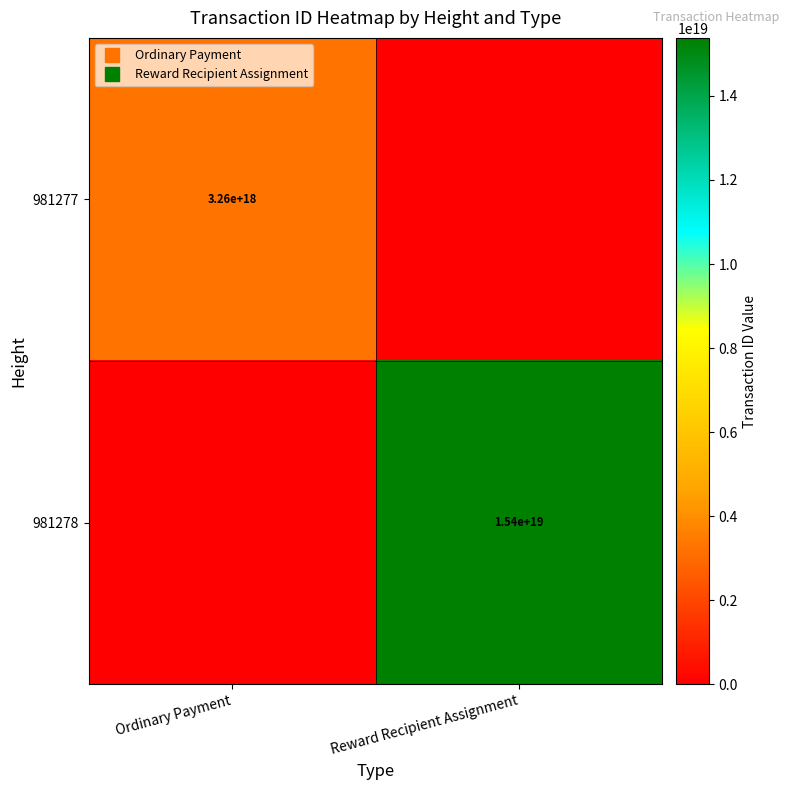

At how many categories does at least one series exceed 12435011967700322304?

1